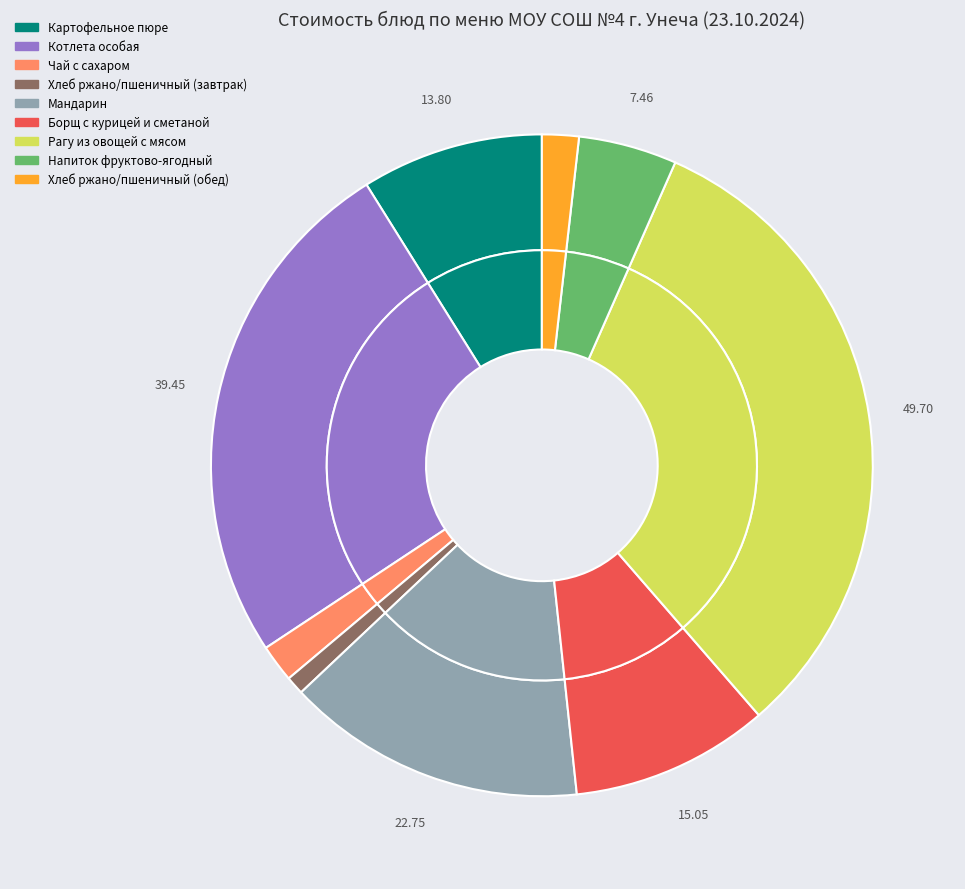

Which slice is the largest?

Рагу из овощей с мясом